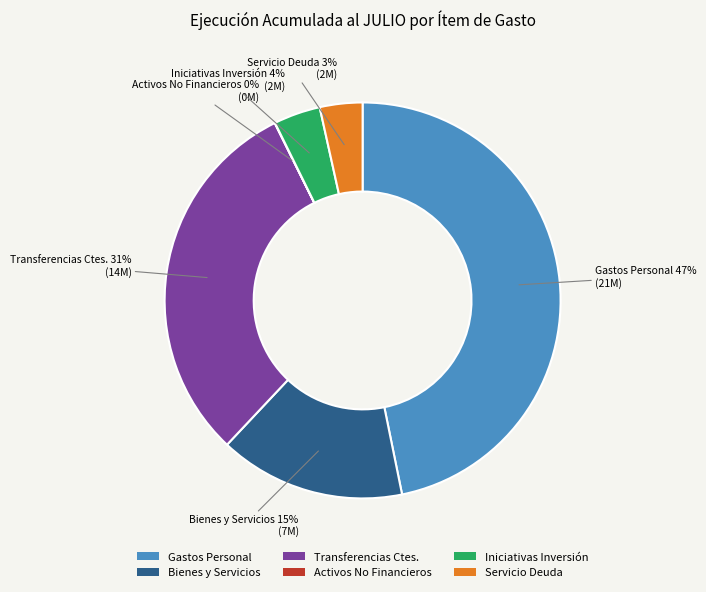

The Iniciativas Inversión slice represents 9% of the pie. True or false?

False